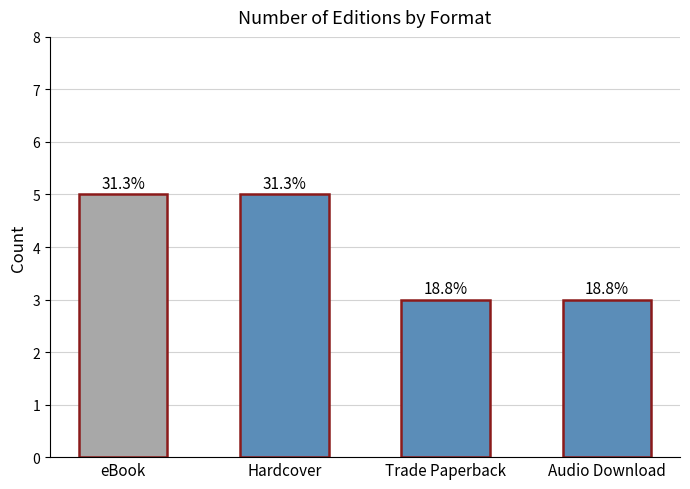

How many bars are there in total?

4